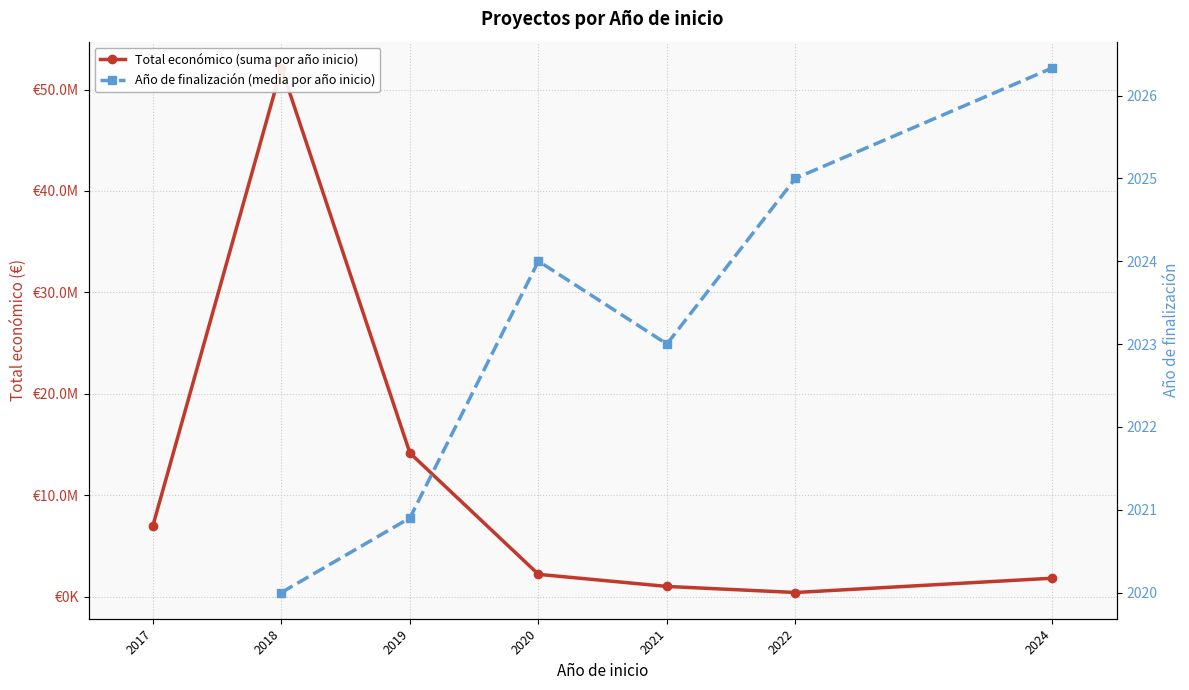

True or false: Total económico (suma por año inicio) and Año de finalización (media por año inicio) intersect in this chart.

False